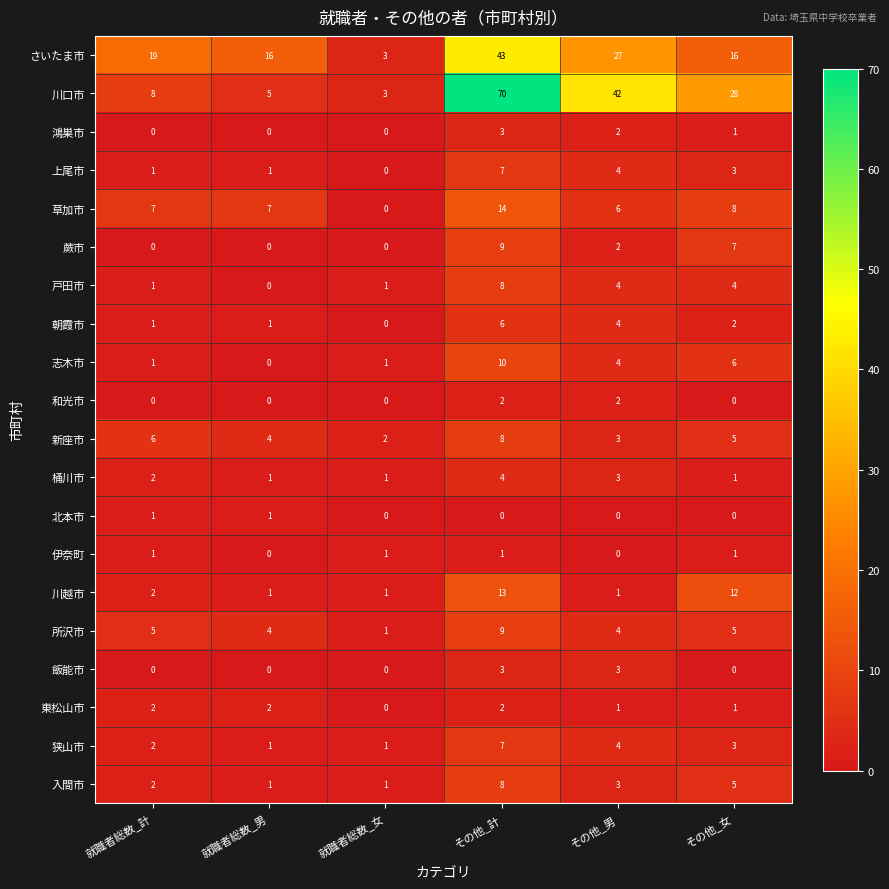

How many data points in 上尾市 are less than 3?

3